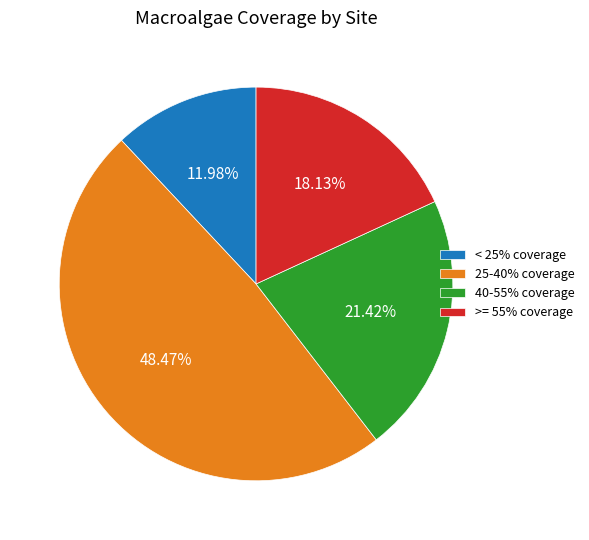

How many segments does this pie chart have?

4